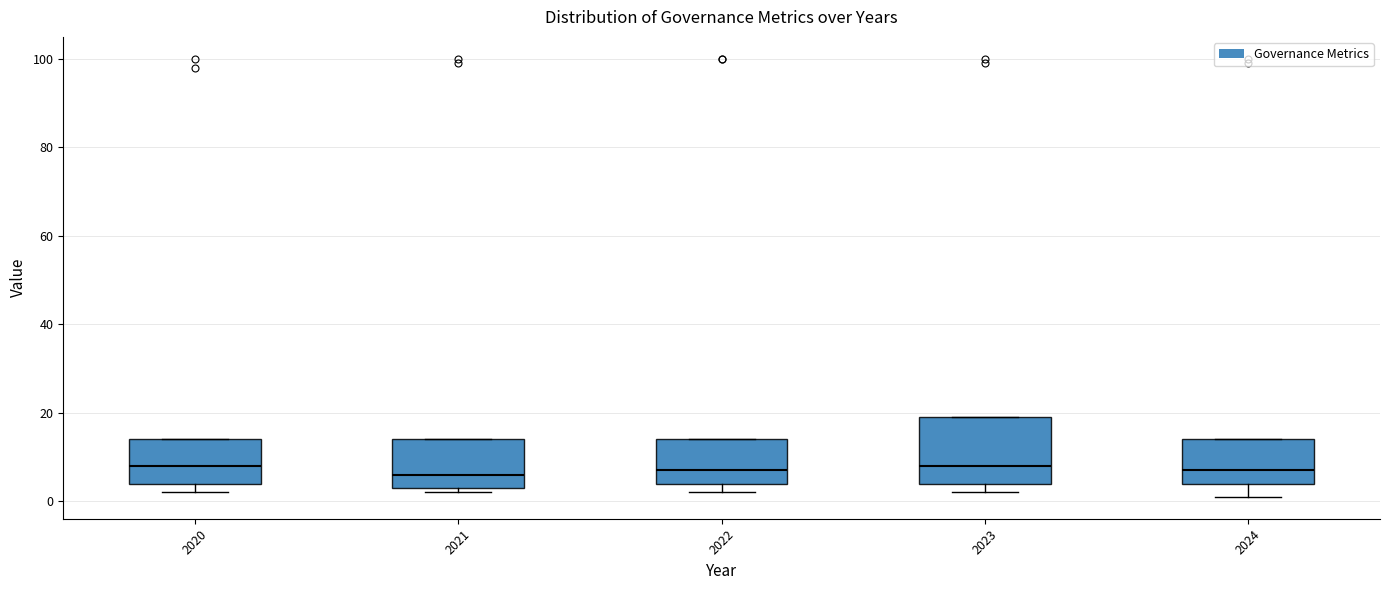

Reading left to right, read every box against the y-axis: the position of its median line, the range the box covers, and the ends of its whiskers. The values are not printed on the chart, so give them approximately, as read against the axis.

2020: median 8, box 4 to 14, whiskers 2 to 14
2021: median 6, box 4 to 14, whiskers 2 to 14
2022: median 8, box 4 to 14, whiskers 2 to 14
2023: median 8, box 4 to 20, whiskers 2 to 20
2024: median 8, box 4 to 14, whiskers 2 to 14